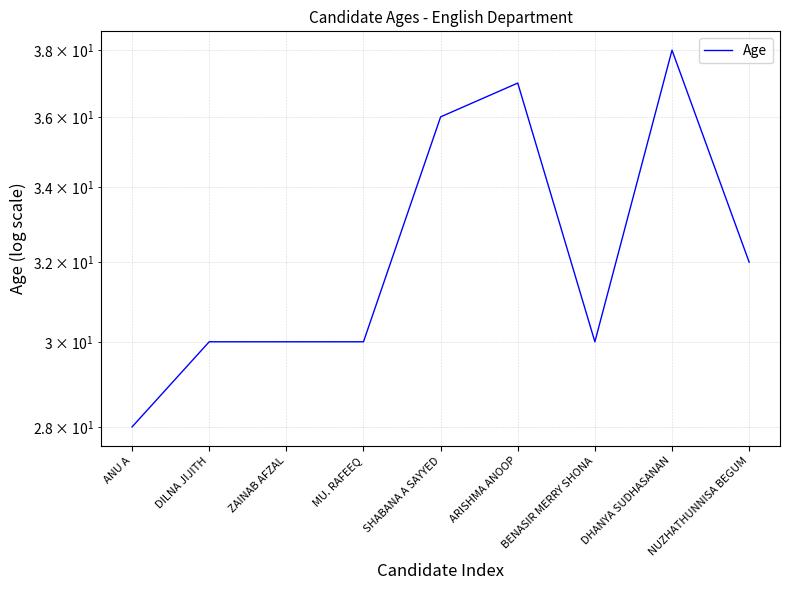

Reading left to right, list all the values displayed in this chart.

ANU A=28	DILNA JIJITH=30	ZAINAB AFZAL=30	MU. RAFEEQ=30	SHABANA A SAYYED=36	ARISHMA ANOOP=37	BENASIR MERRY SHONA=30	DHANYA SUDHASANAN=38	NUZHATHUNNISA BEGUM=32